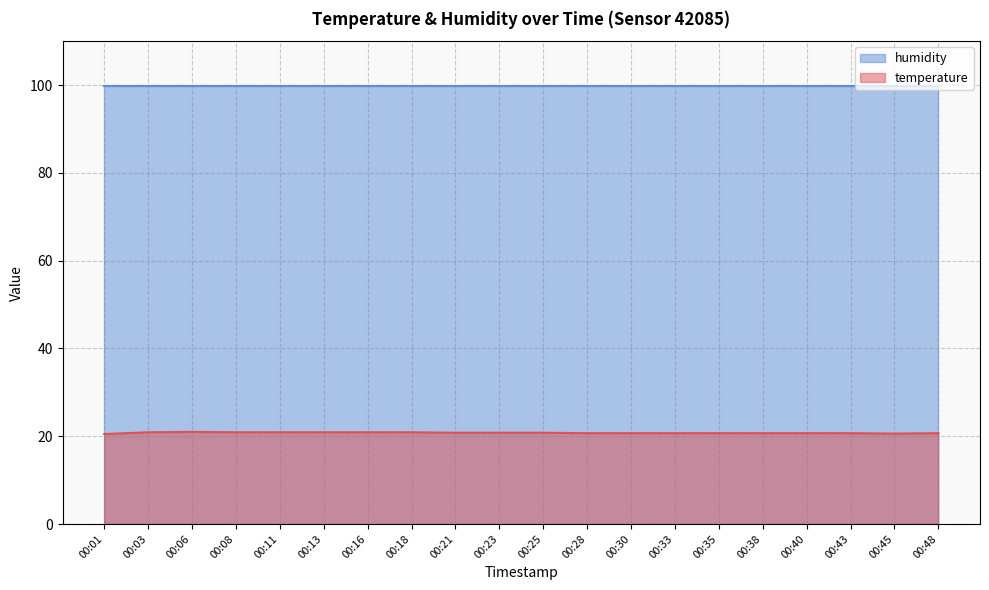

Which label corresponds to the smallest value in the chart?

00:01